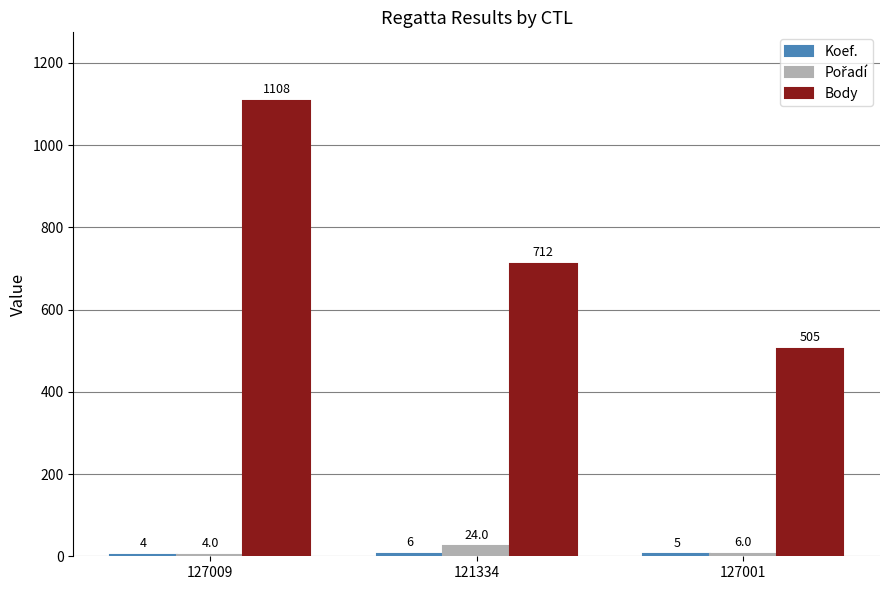

Between 121334 and 127001, which series saw the biggest shift?

Body